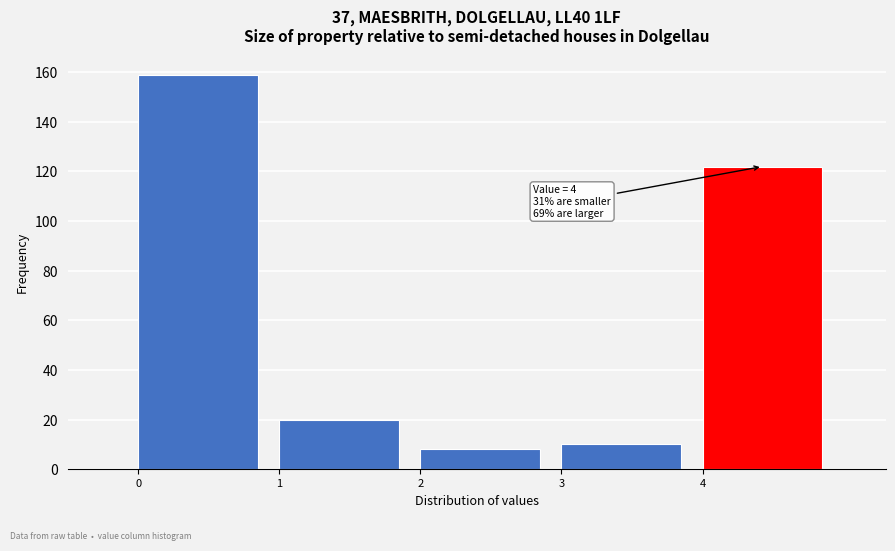

Which range on the x-axis has the tallest bar?

0 to 1